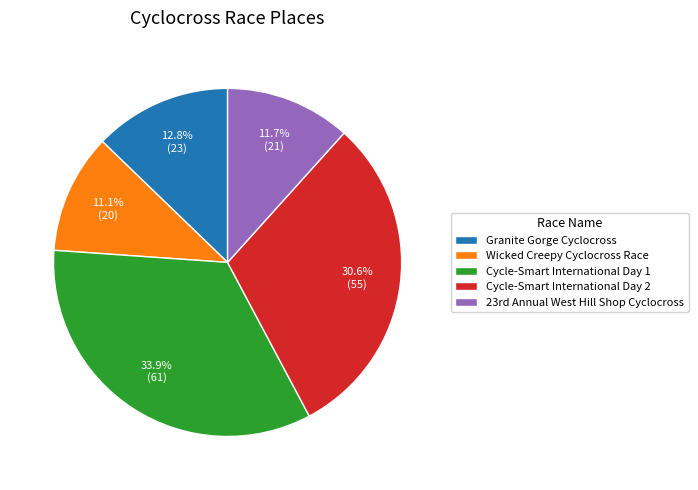

What is the total percentage of Granite Gorge Cyclocross and Cycle-Smart International Day 1?

46.7%